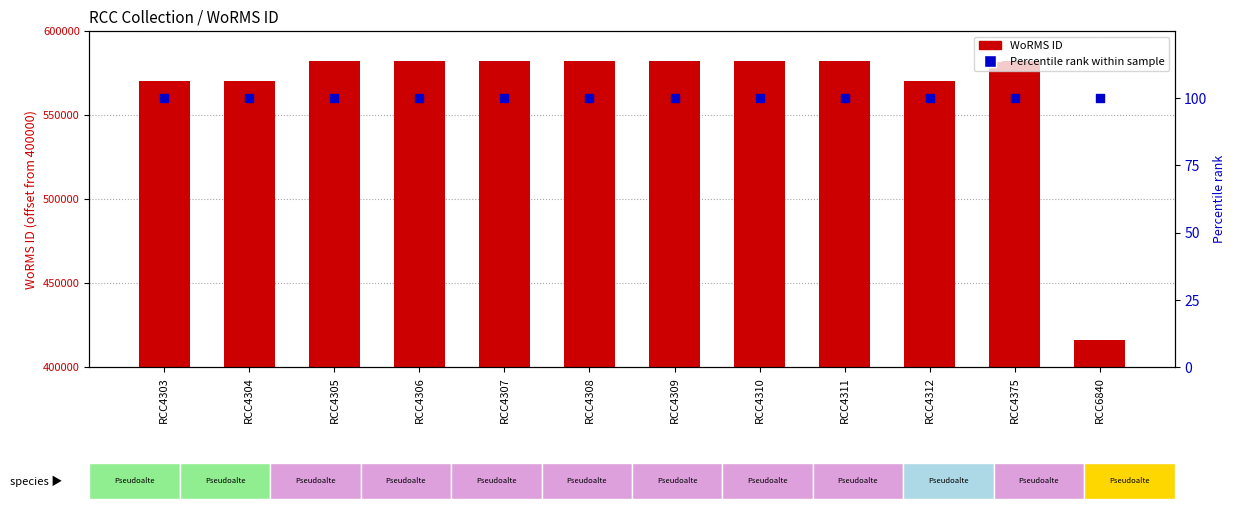

Which series contains the lowest Y value?

Percentile rank within sample